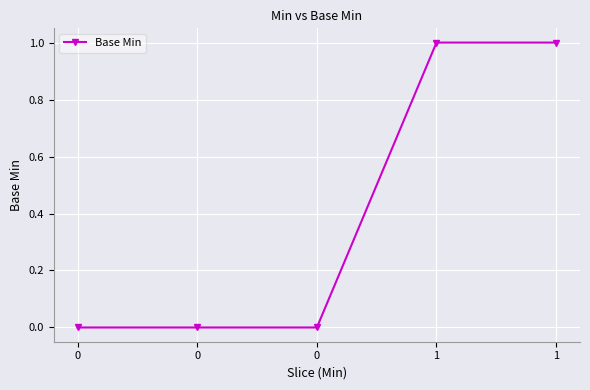

Which has a higher value, 1 or 0?

1